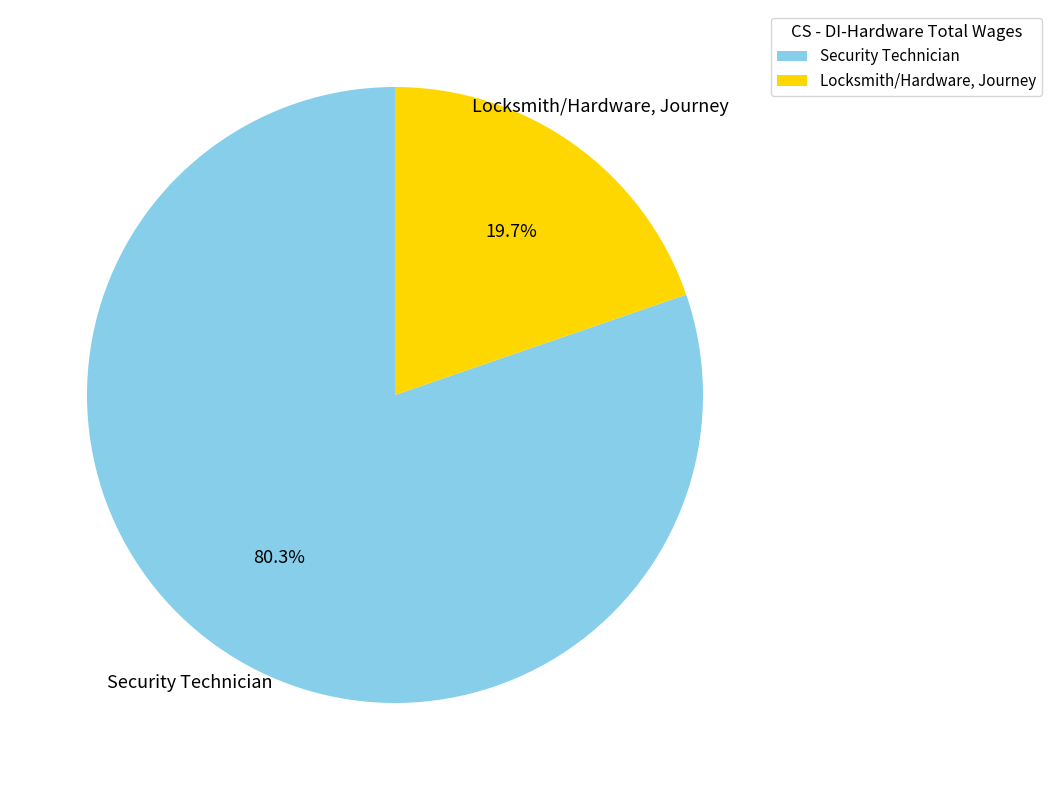

To the nearest percent, what portion does Locksmith/Hardware, Journey represent?

20%